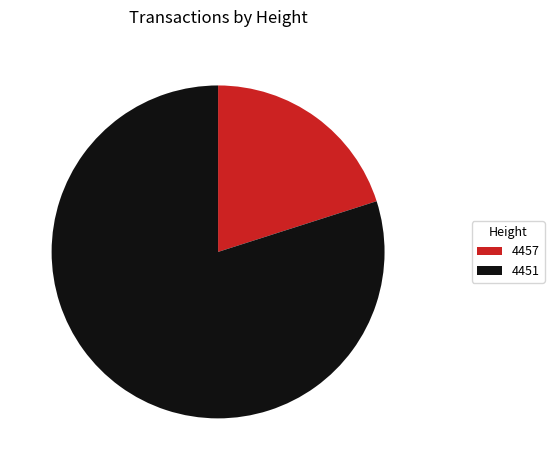

True or false: 4451 accounts for 92% of the total.

False